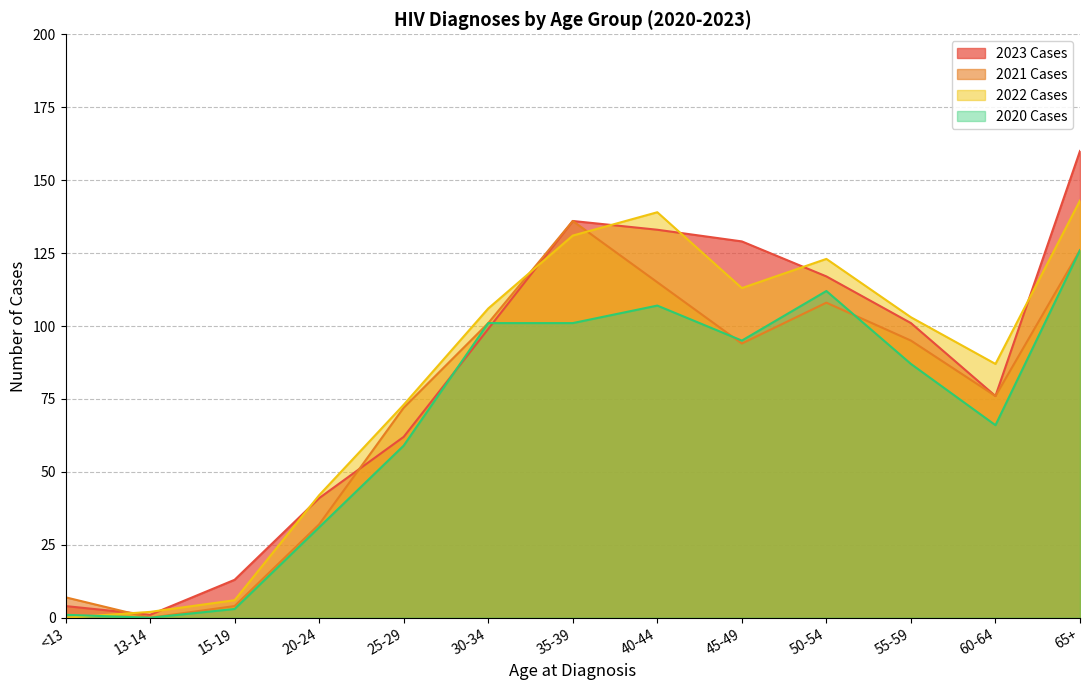

Count the number of categories in the chart.

13